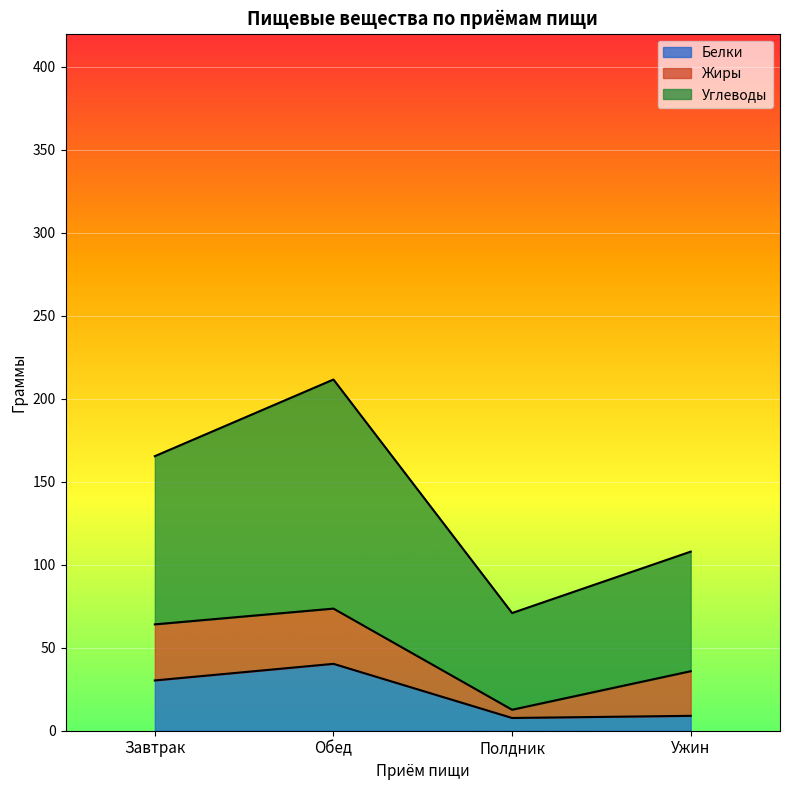

True or false: Белки has a value of 7.7 at Полдник.

True